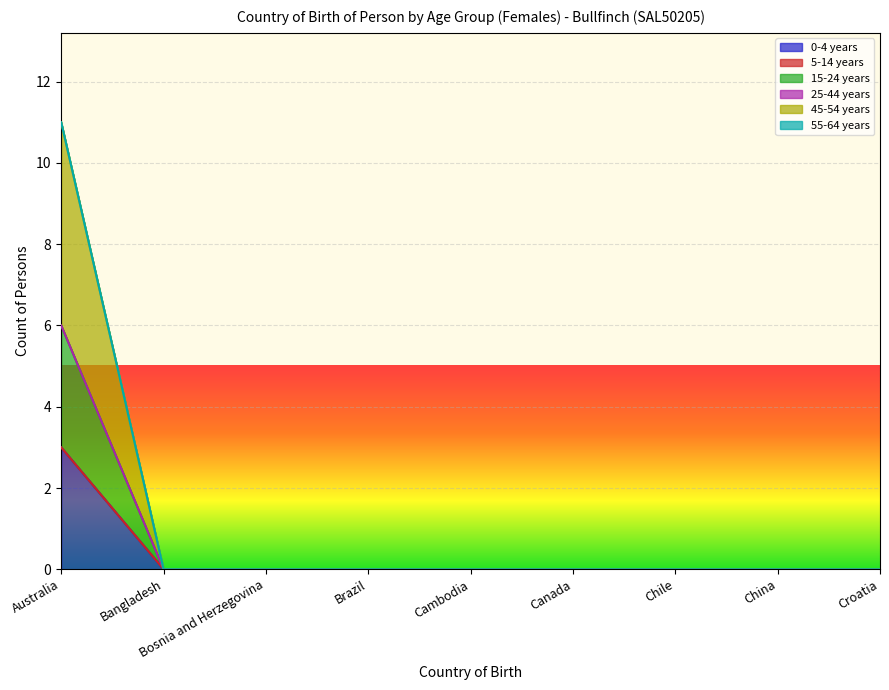

True or false: 15-24 years and 45-54 years intersect in this chart.

False